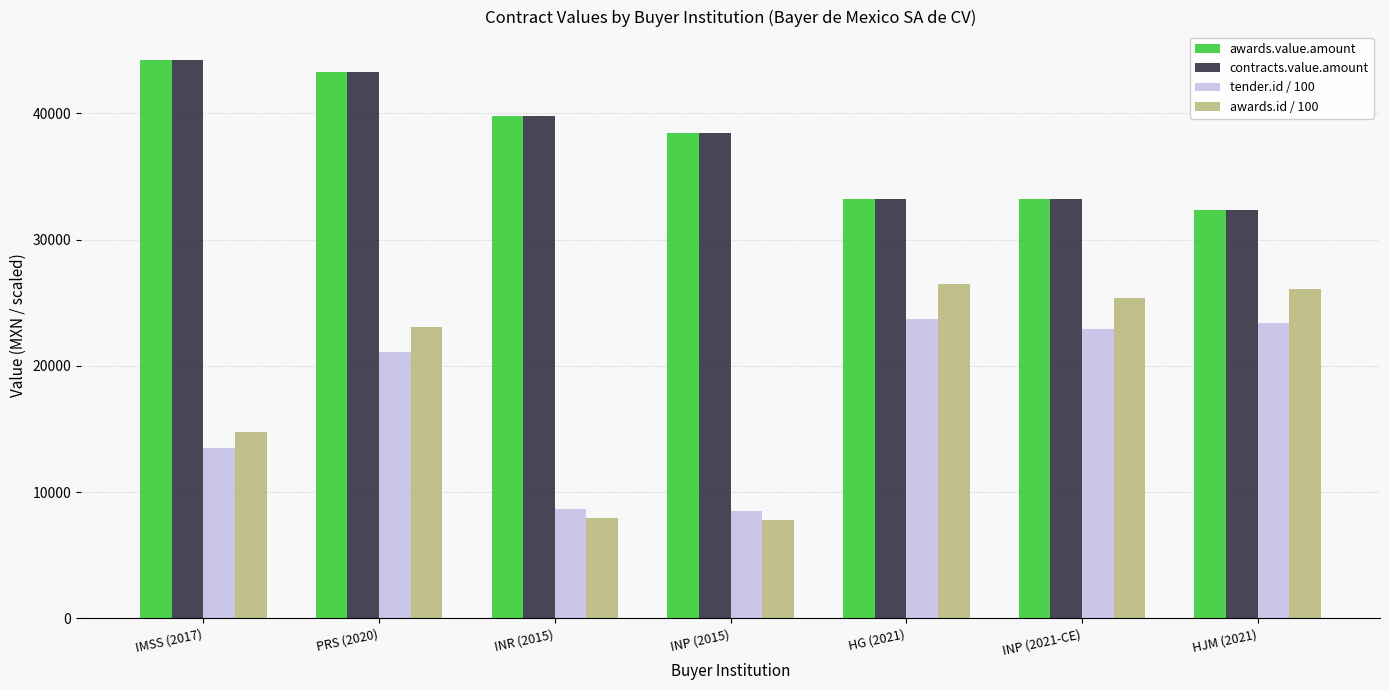

What is the total value across all series at INP (2015)?

93160.2